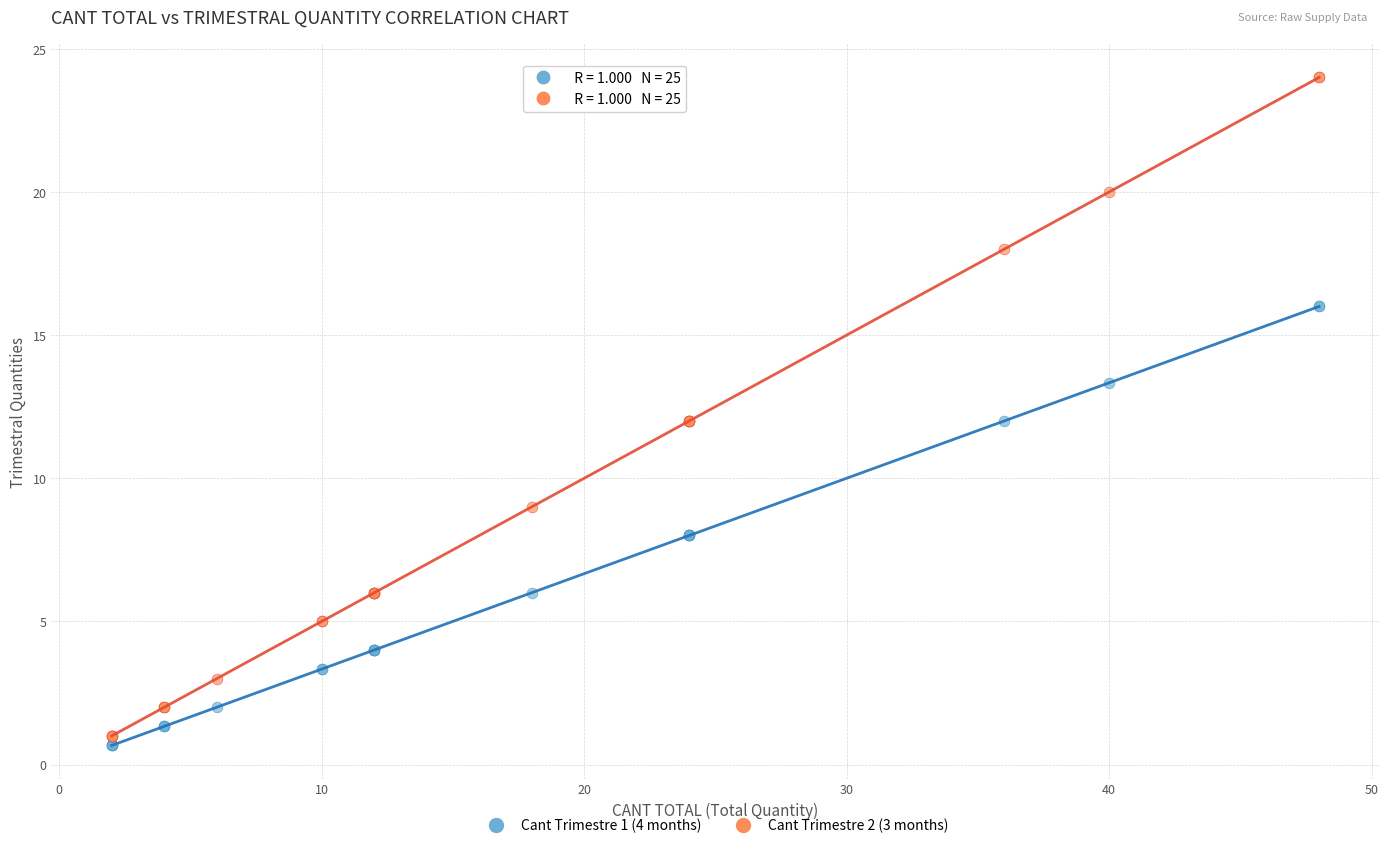

What is the X range (max minus min) for the scatter plot?

46.0